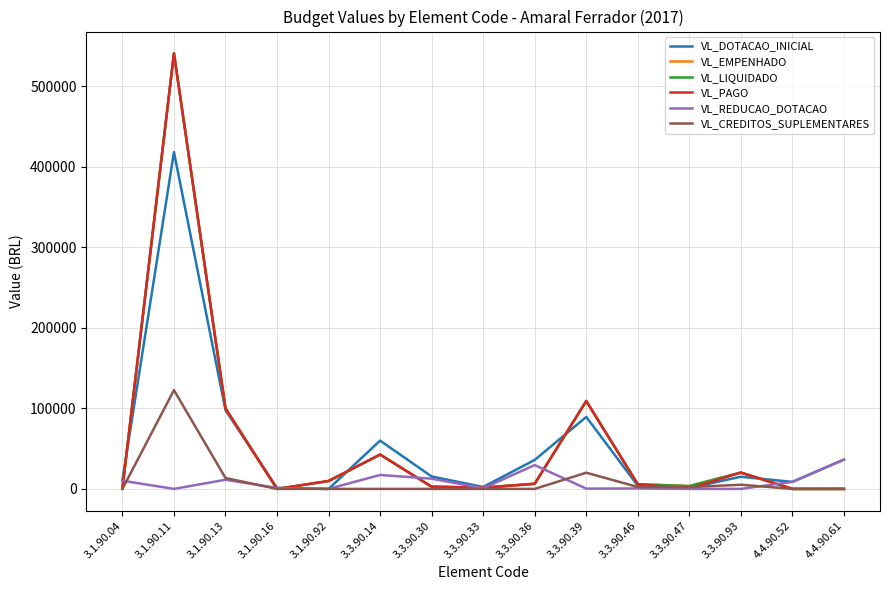

True or false: VL_PAGO and VL_REDUCAO_DOTACAO intersect in this chart.

True